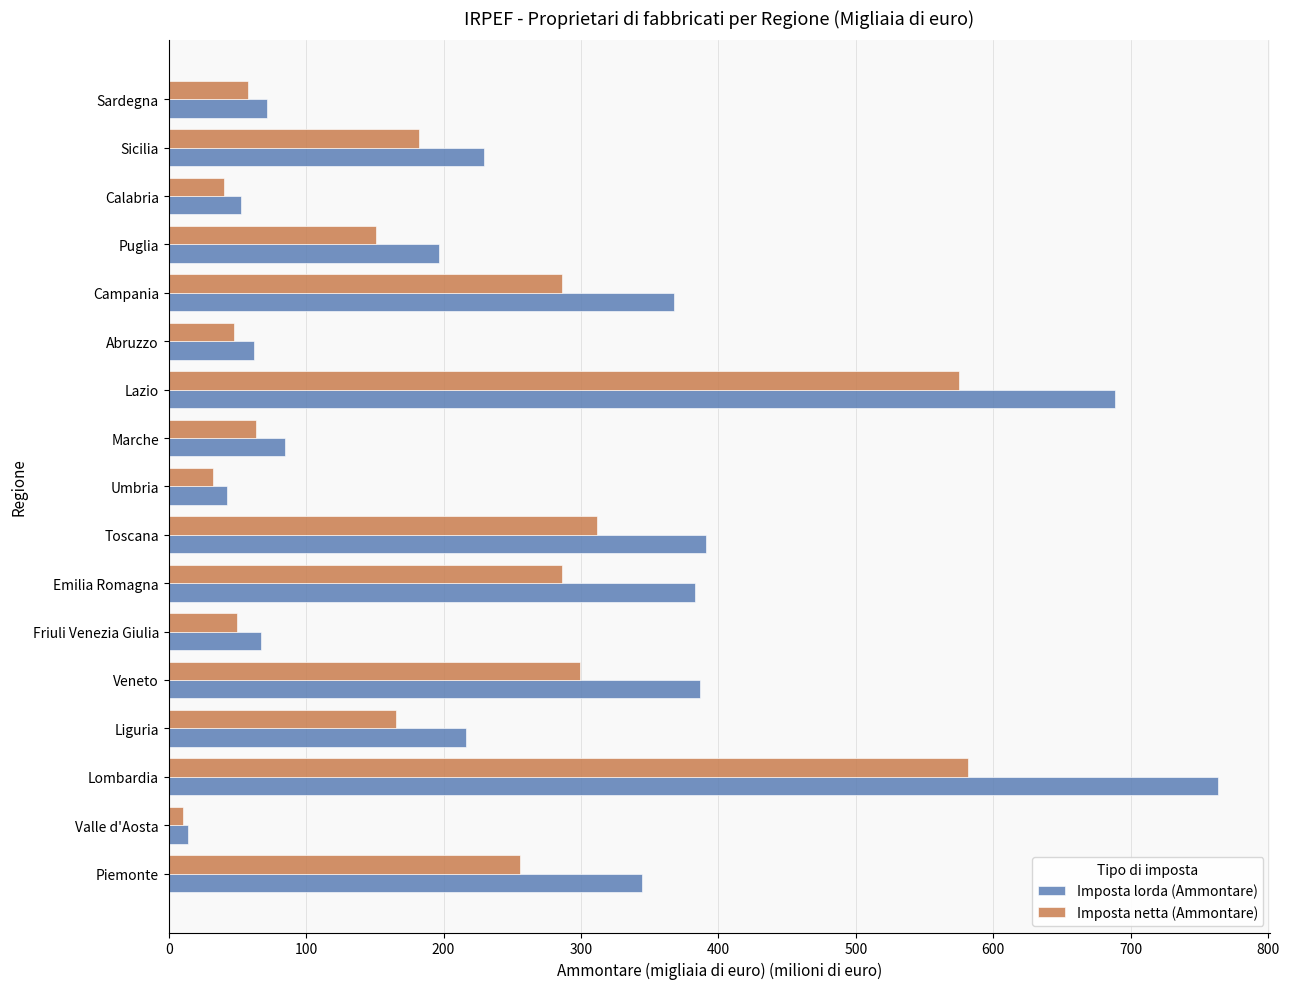

Which category has the lowest value across all series?

Valle d'Aosta